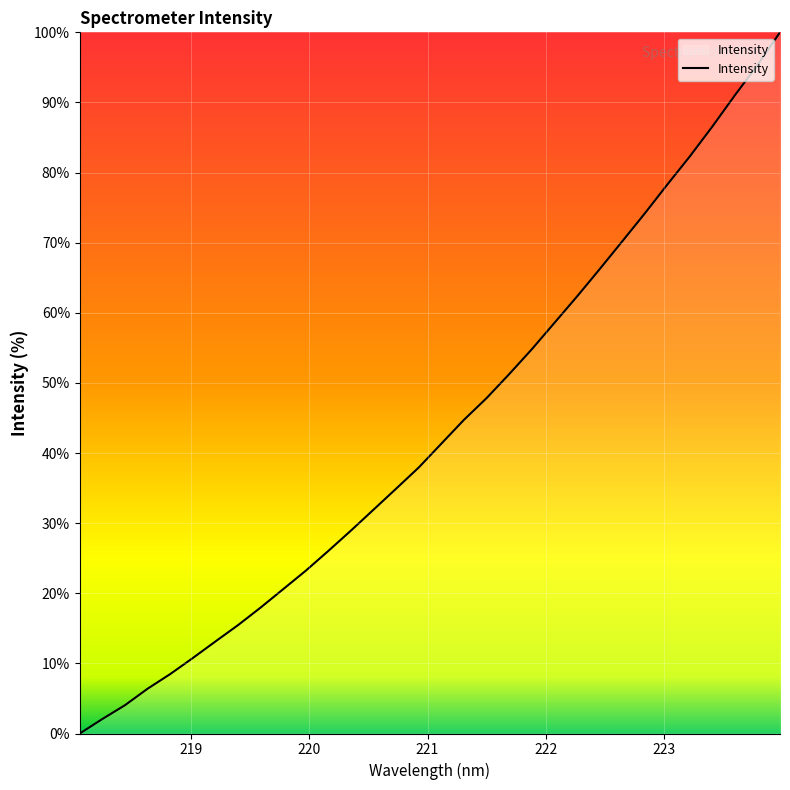

What is the average value?

43.3